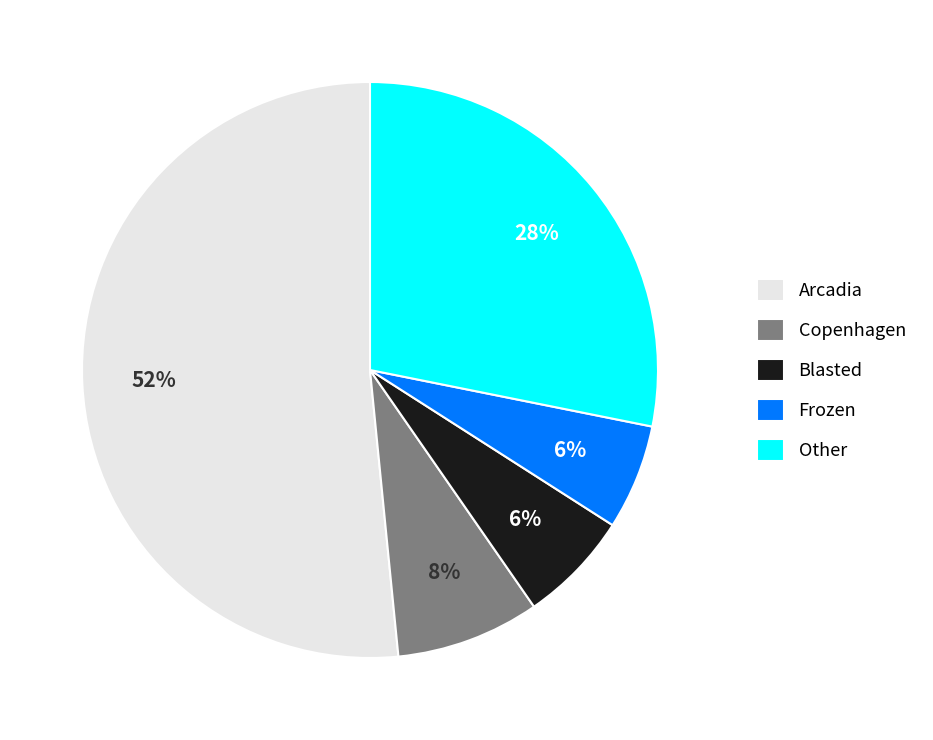

Which slice is the largest?

Arcadia